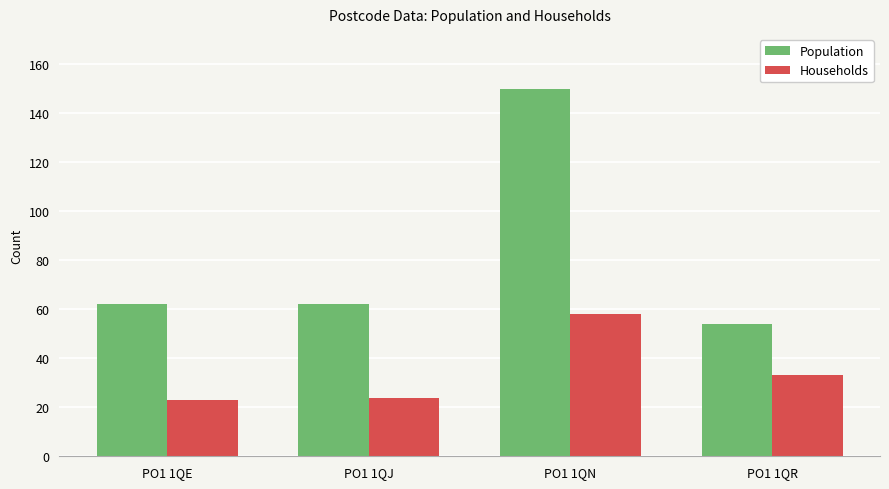

List the series in order of their overall mean, lowest first.

Households, Population